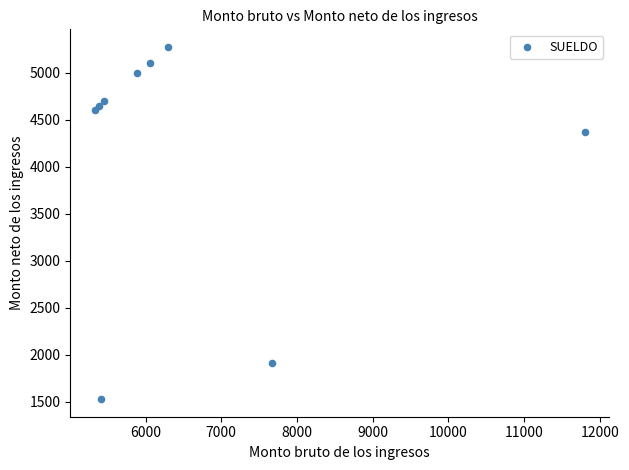

What Y value in the scatter plot is closest to 3401?

4374.2